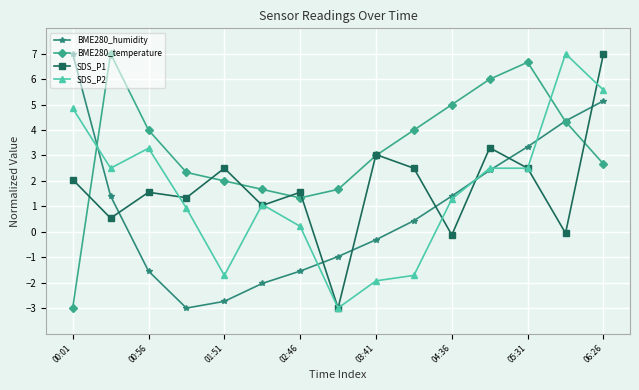

What is the sum of all SDS_P2 values?

23.4